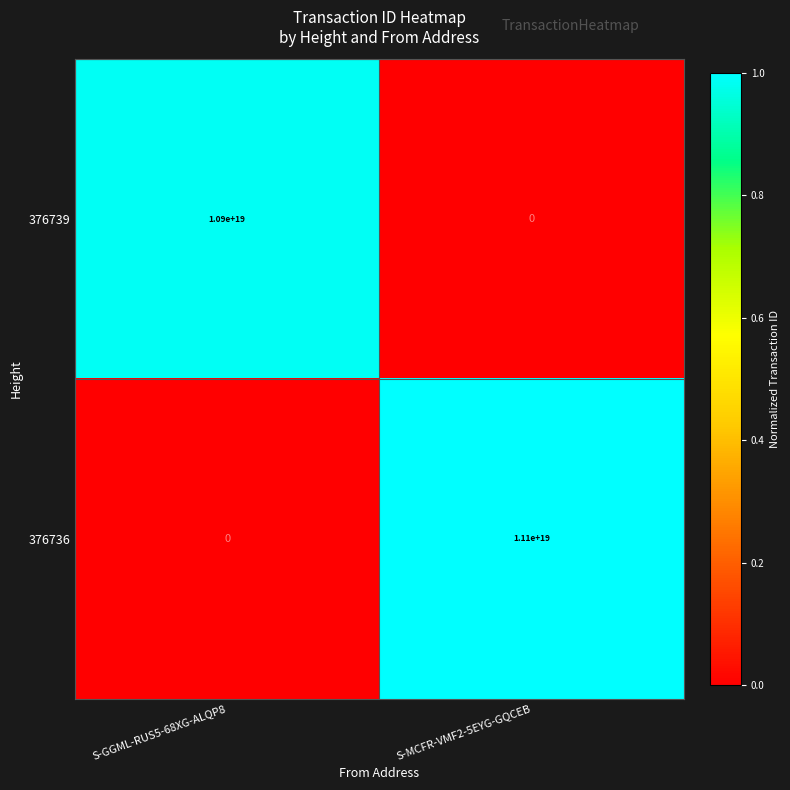

Between S-GGML-RUS5-68XG-ALQP8 and S-MCFR-VMF2-5EYG-GQCEB, which series saw the biggest shift?

376736